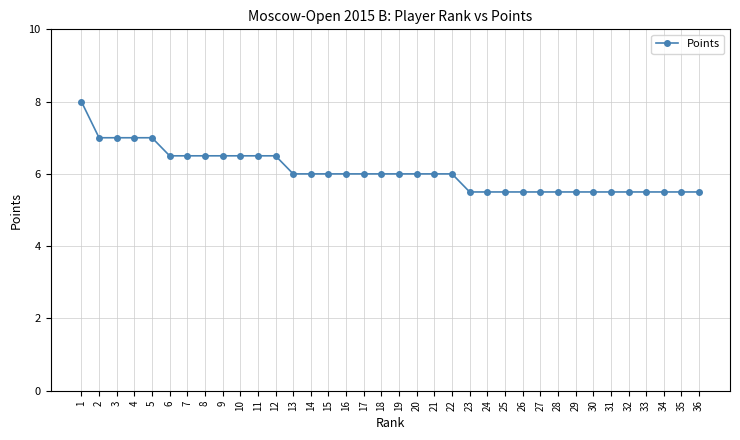

Does the chart have visible grid lines?

Yes